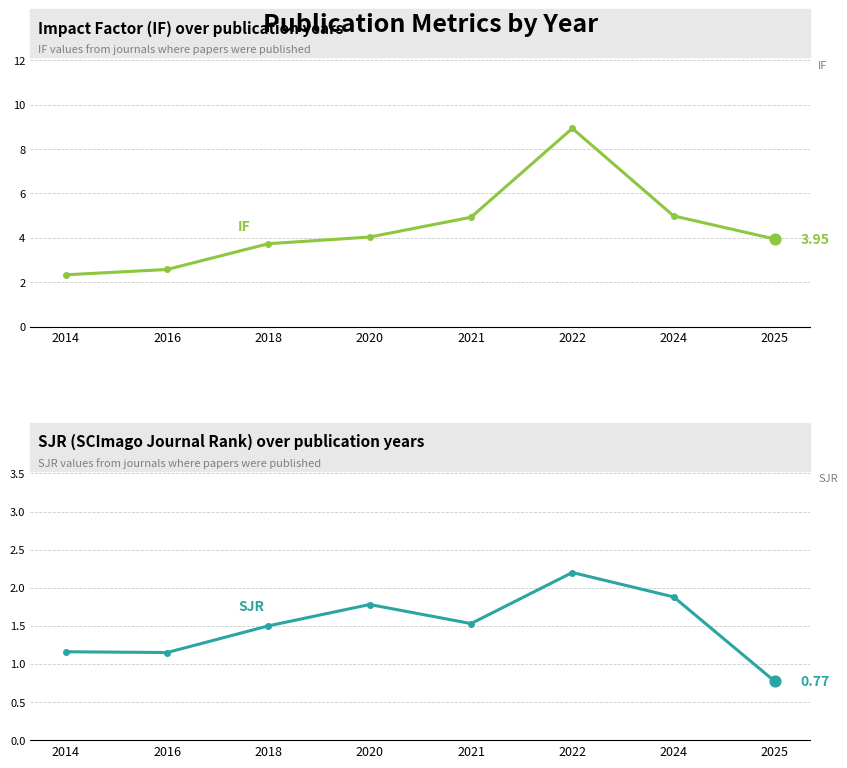

Which series has the largest total across all categories?

IF